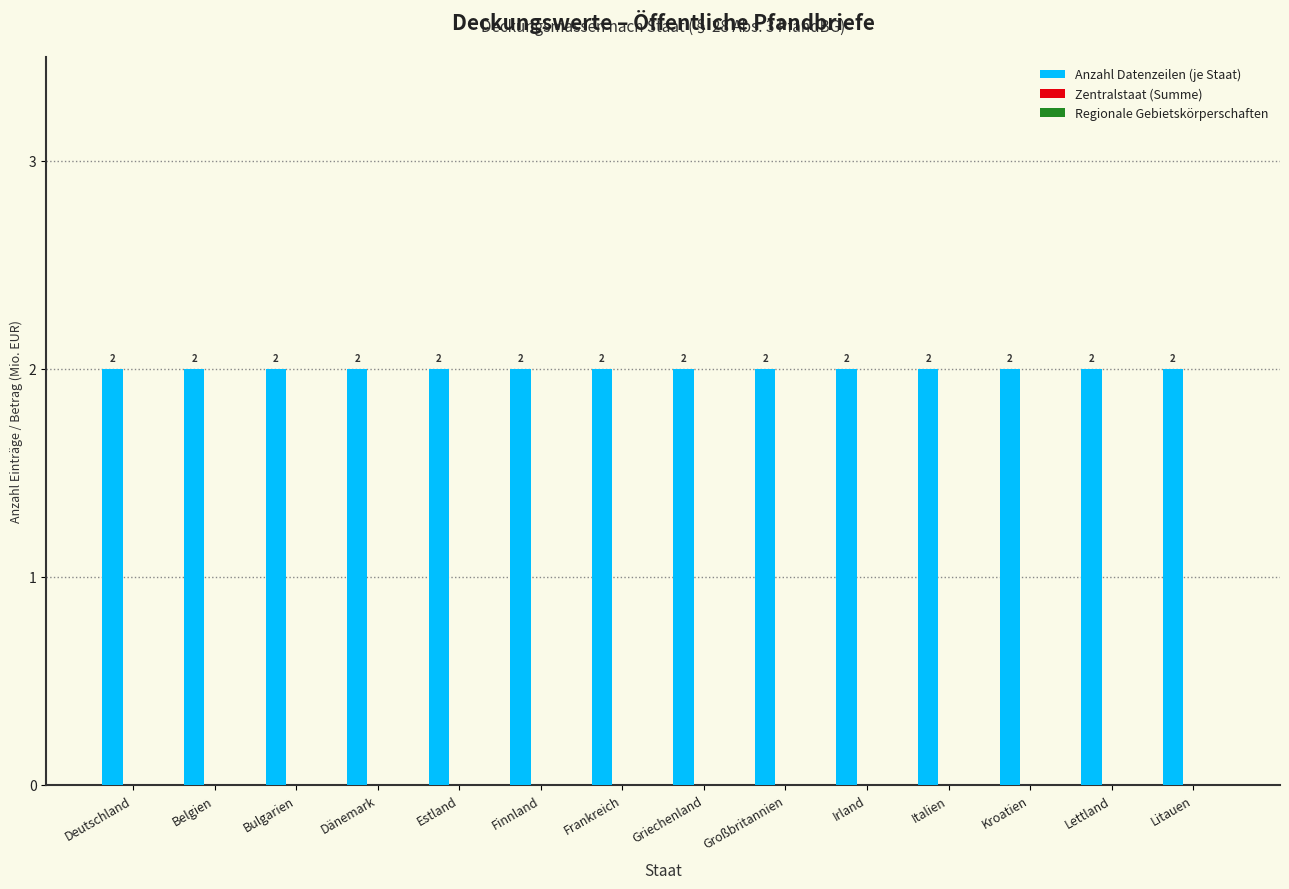

What is the difference between the highest and lowest values at Irland?

2